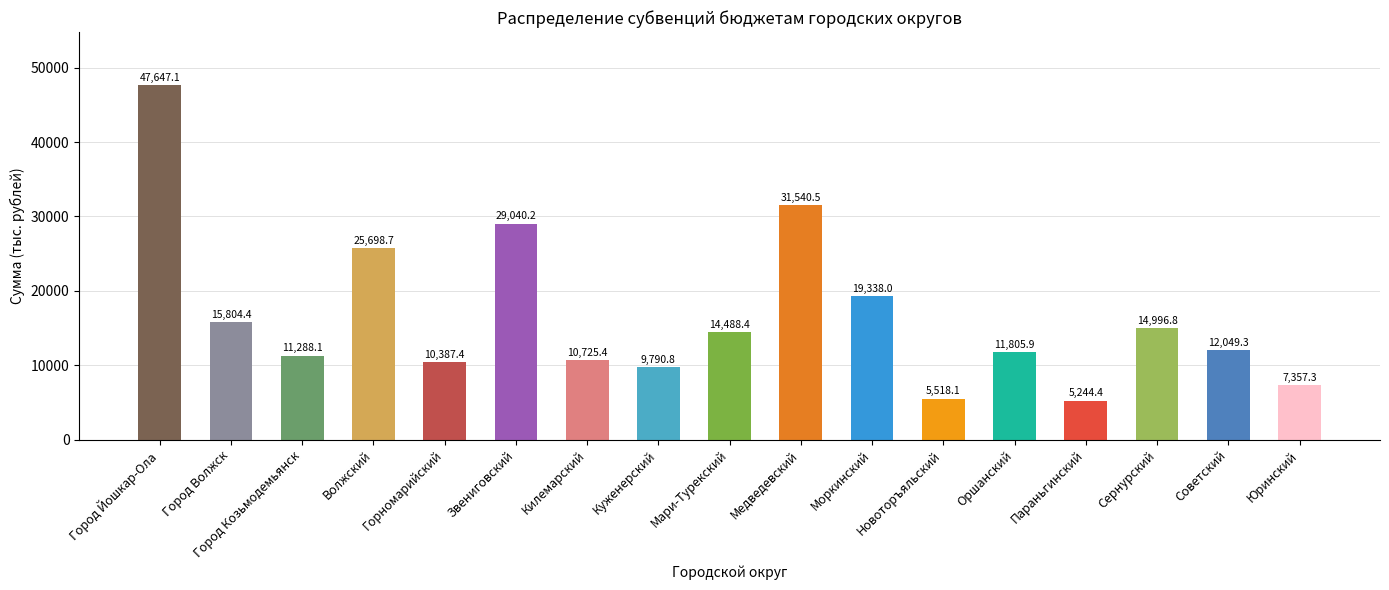

What position from the left is Город Волжск?

2